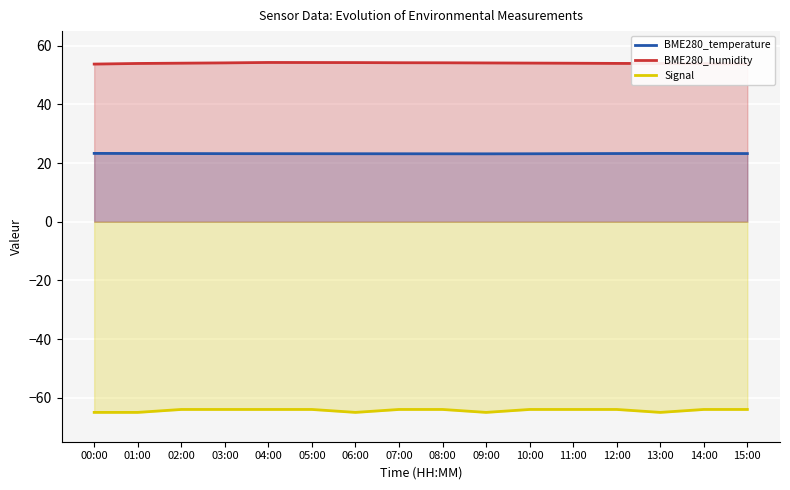

What is the difference between the second highest and second lowest values in the Signal series?

1.0